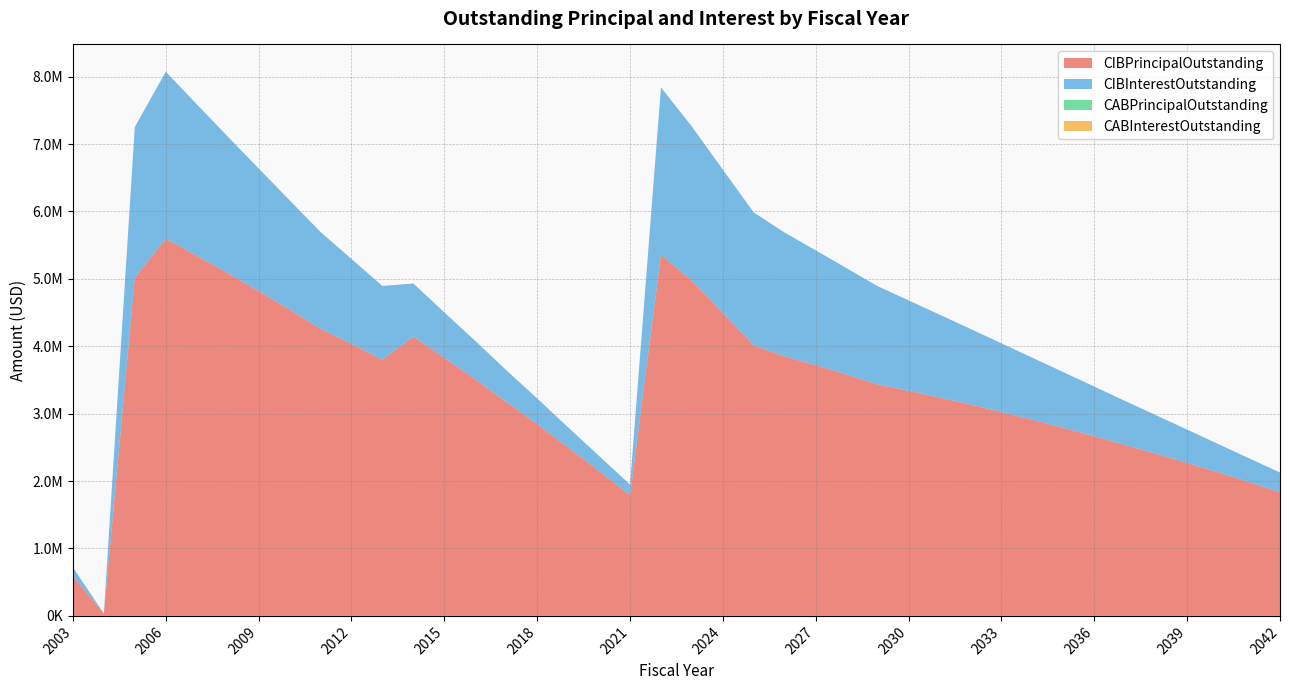

Reading left to right, what are all the values shown in this chart?

CIBPrincipalOutstanding: 2003=590000.0	2004=35000.0	2005=5020000.0	2006=5595000.0	2007=5345000.0	2008=5085000.0	2009=4820000.0	2010=4545000.0	2011=4260000.0	2012=4035000.0	2013=3800000.0	2014=4145000.0	2015=3830000.0	2016=3510000.0	2017=3175000.0	2018=2845000.0	2019=2500000.0	2020=2150000.0	2021=1790000.0	2022=5360000.0	2023=4970000.0	2024=4495000.0	2025=4010000.0	2026=3850000.0	2027=3720000.0	2028=3580000.0	2029=3435000.0	2030=3340000.0	2031=3240000.0	2032=3135000.0	2033=3025000.0	2034=2910000.0	2035=2790000.0	2036=2665000.0	2037=2535000.0	2038=2405000.0	2039=2270000.0	2040=2130000.0	2041=1985000.0	2042=1835000.0
CIBInterestOutstanding: 2003=128737.0	2004=1313.0	2005=2232092.5	2006=2478525.0	2007=2246345.0	2008=2027170.0	2009=1818682.5	2010=1621282.5	2011=1435665.0	2012=1260416.2	2013=1094053.8	2014=786921.3	2015=672851.2	2016=568415.0	2017=471430.0	2018=380990.0	2019=297387.5	2020=222555.0	2021=158416.2	2022=2478314.9	2023=2288700.0	2024=2123560.0	2025=1974128.8	2026=1835838.8	2027=1703468.8	2028=1576856.2	2029=1456368.8	2030=1340906.2	2031=1229343.8	2032=1121881.2	2033=1018718.8	2034=920056.2	2035=826093.8	2036=737031.2	2037=652256.2	2038=571056.2	2039=493500.0	2040=420600.0	2041=353400.0	2042=292100.0
CABPrincipalOutstanding: 2003=0.0	2004=0.0	2005=0.0	2006=0.0	2007=0.0	2008=0.0	2009=0.0	2010=0.0	2011=0.0	2012=0.0	2013=0.0	2014=0.0	2015=0.0	2016=0.0	2017=0.0	2018=0.0	2019=0.0	2020=0.0	2021=0.0	2022=0.0	2023=0.0	2024=0.0	2025=0.0	2026=0.0	2027=0.0	2028=0.0	2029=0.0	2030=0.0	2031=0.0	2032=0.0	2033=0.0	2034=0.0	2035=0.0	2036=0.0	2037=0.0	2038=0.0	2039=0.0	2040=0.0	2041=0.0	2042=0.0
CABInterestOutstanding: 2003=0.0	2004=0.0	2005=0.0	2006=0.0	2007=0.0	2008=0.0	2009=0.0	2010=0.0	2011=0.0	2012=0.0	2013=0.0	2014=0.0	2015=0.0	2016=0.0	2017=0.0	2018=0.0	2019=0.0	2020=0.0	2021=0.0	2022=0.0	2023=0.0	2024=0.0	2025=0.0	2026=0.0	2027=0.0	2028=0.0	2029=0.0	2030=0.0	2031=0.0	2032=0.0	2033=0.0	2034=0.0	2035=0.0	2036=0.0	2037=0.0	2038=0.0	2039=0.0	2040=0.0	2041=0.0	2042=0.0